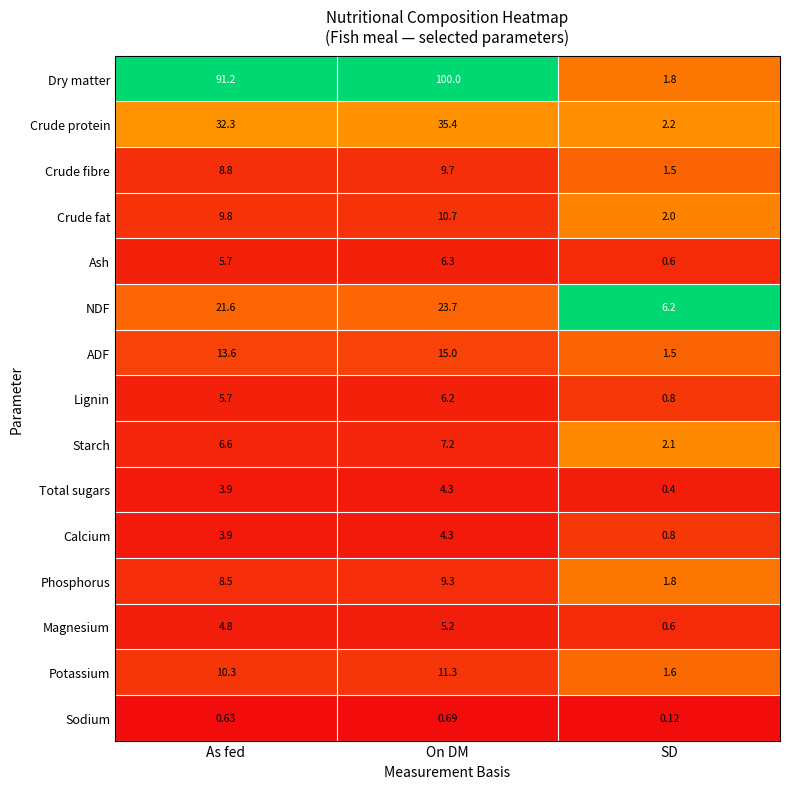

Which series has the largest range (max minus min)?

Dry matter